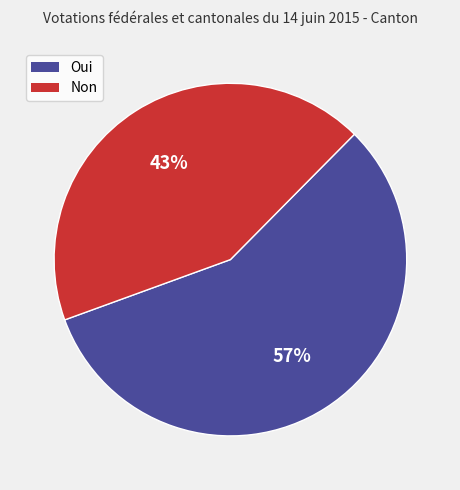

Is it true that Oui is 67% of the pie?

False